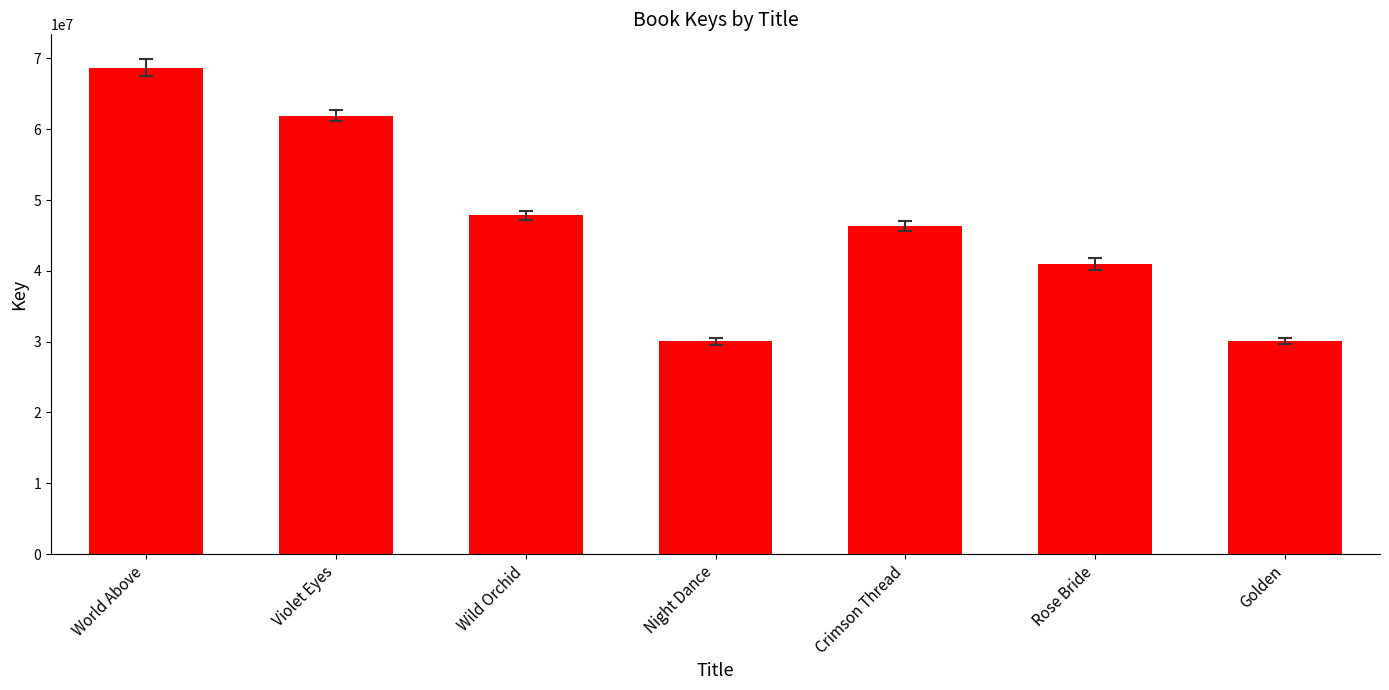

How many categories are shown in the chart?

7